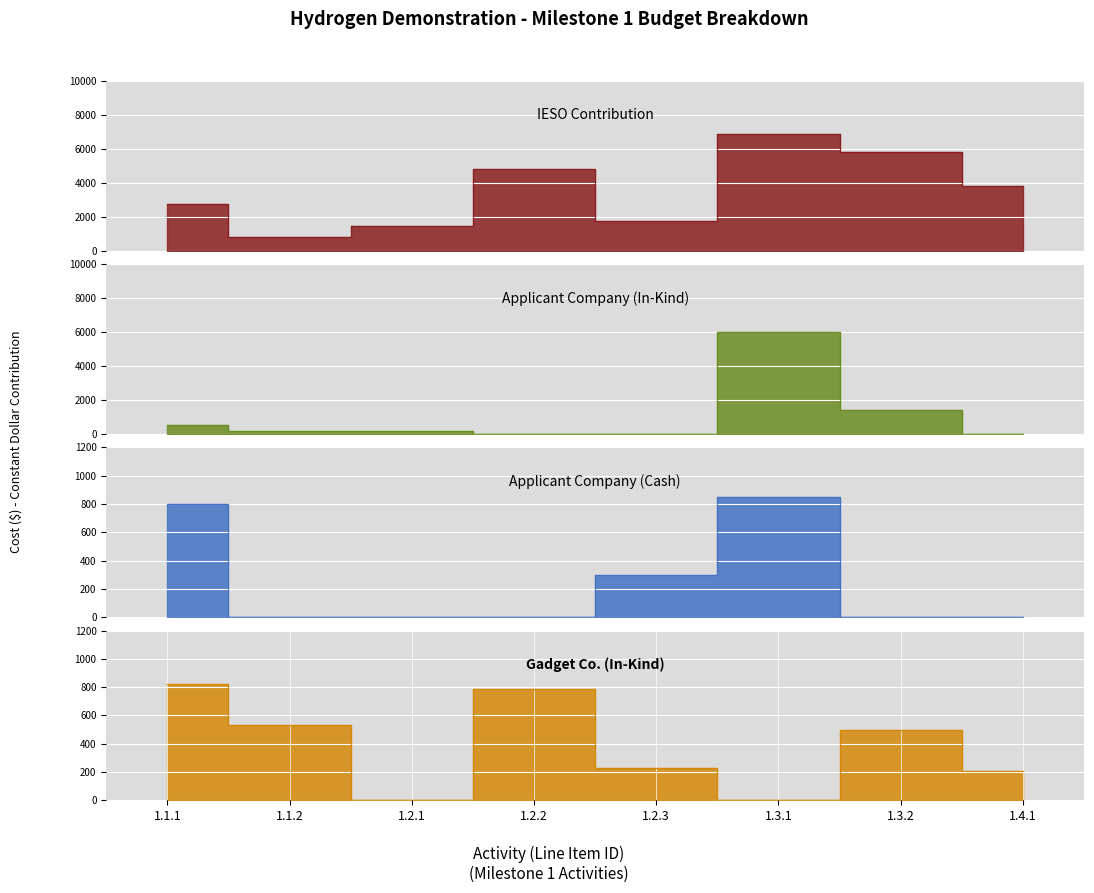

What is the difference between the maximum and minimum values in the Applicant Company (Cash) series?

848